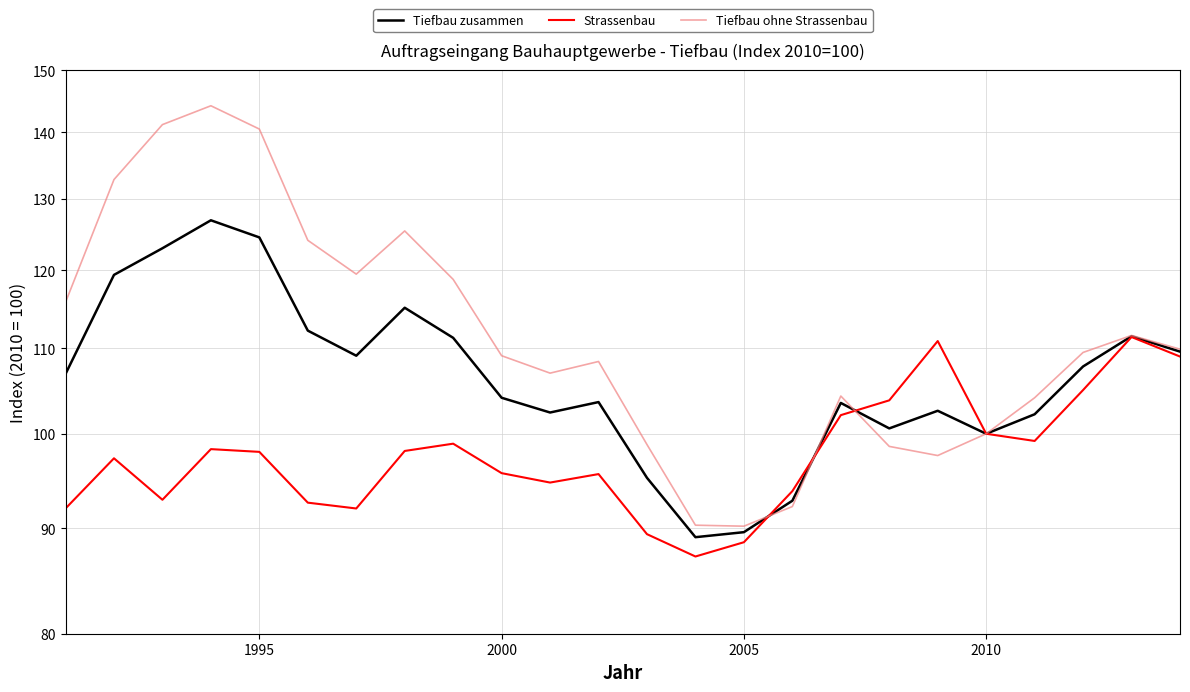

How many values in the Tiefbau zusammen series exceed 106?

12